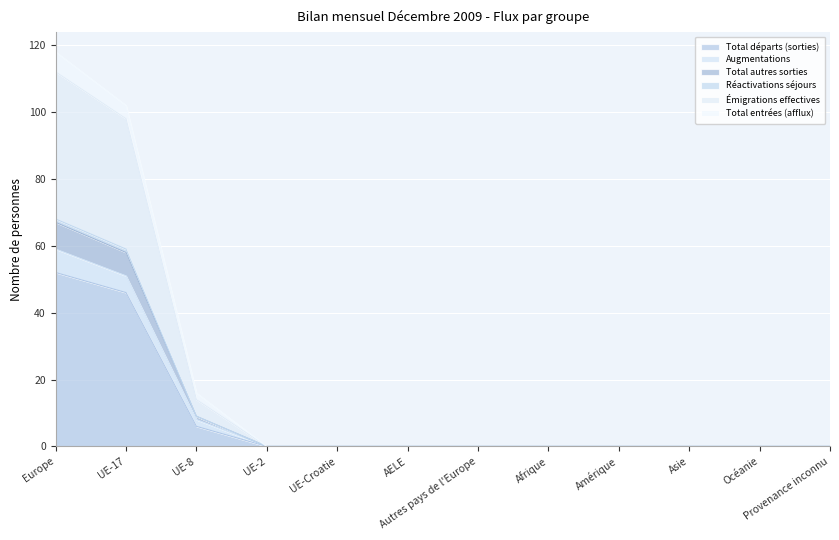

How many categories are shown in the chart?

12